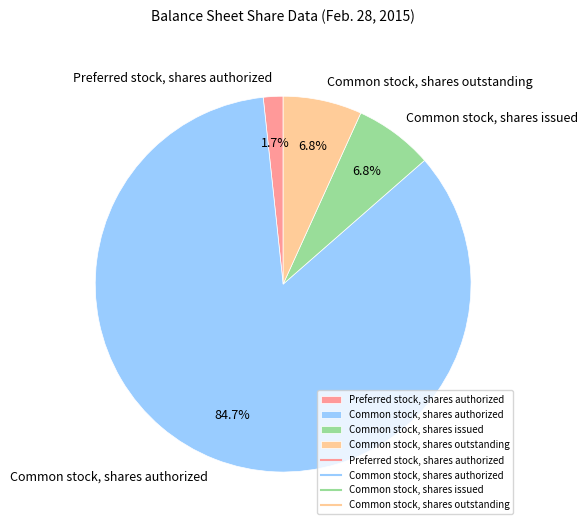

Between Common stock, shares issued and Preferred stock, shares authorized, which is larger?

Common stock, shares issued